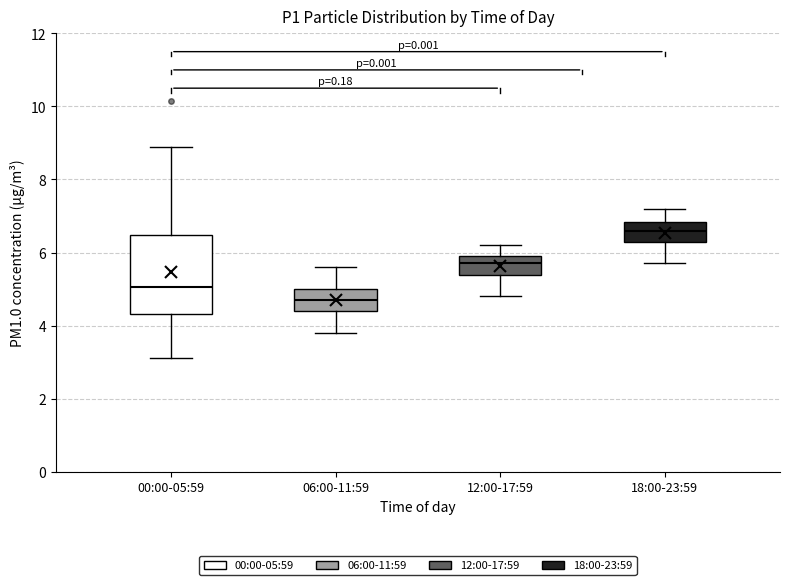

Comparing the boxes themselves (not the whiskers), which one is the tallest?

00:00-05:59